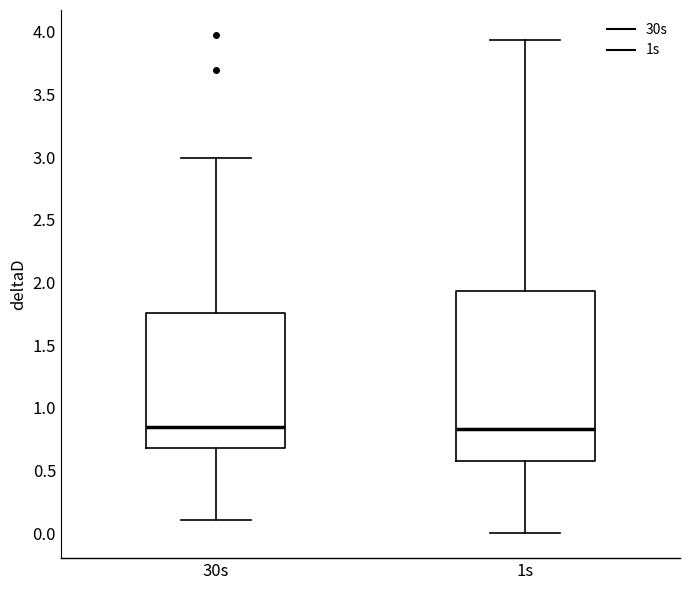

Comparing the boxes themselves (not the whiskers), which one is the tallest?

1s